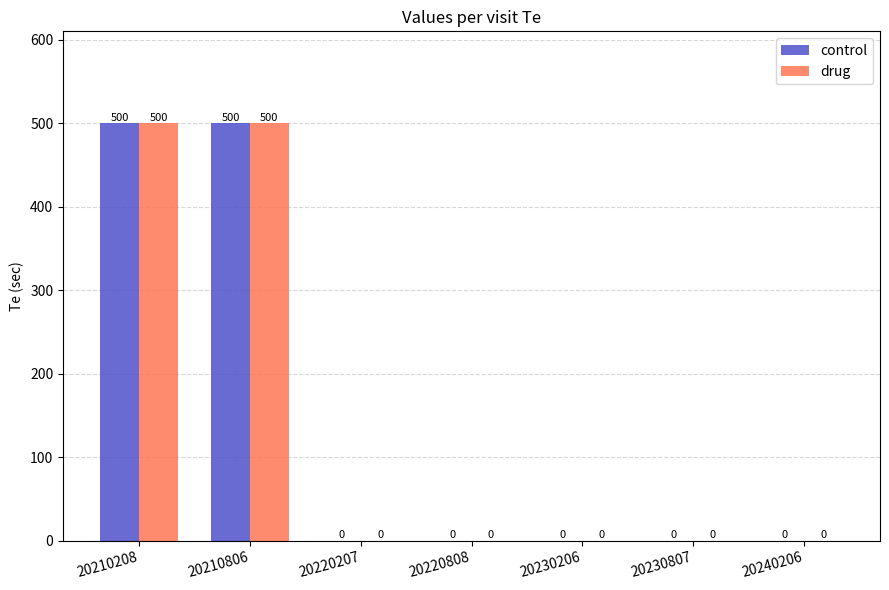

How many distinct data groups are displayed?

2